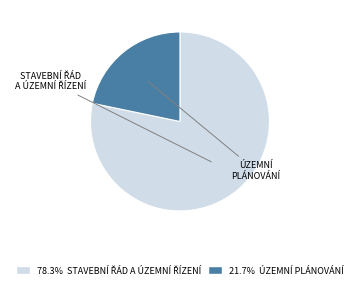

Which category accounts for the majority?

STAVEBNÍ ŘÁD A ÚZEMNÍ ŘÍZENÍ